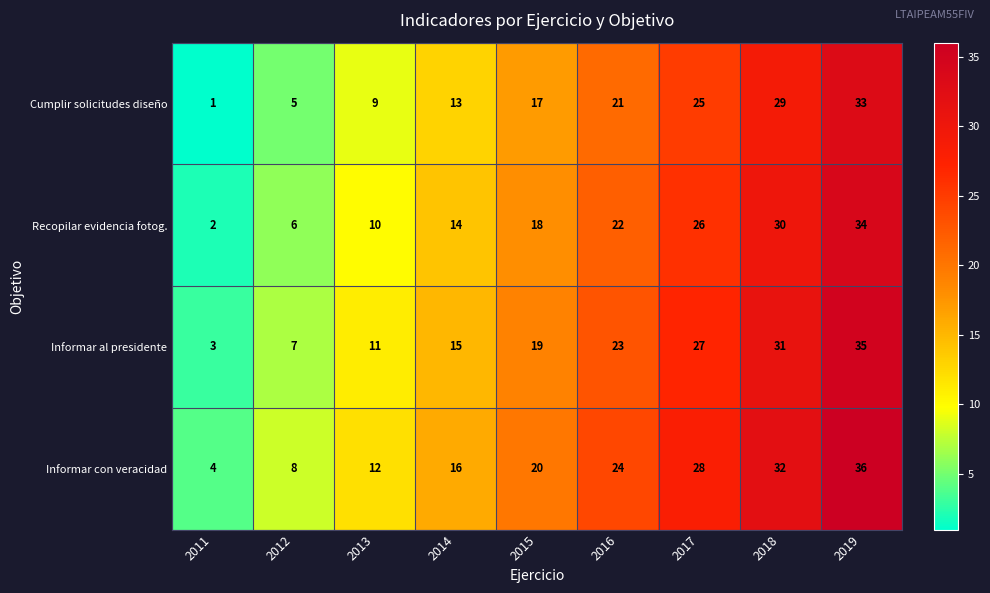

The Cumplir solicitudes diseño series shows 5 at 2012. True or false?

True